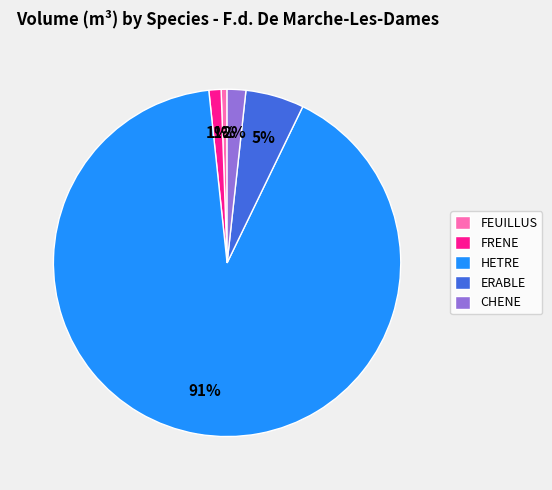

To the nearest percent, what is the difference between the CHENE and FEUILLUS slice percentages?

1%